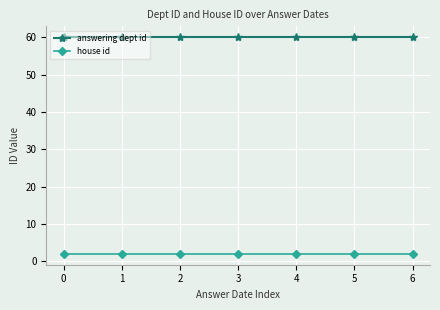

Is it true that answering dept id equals 95 at 2?

False